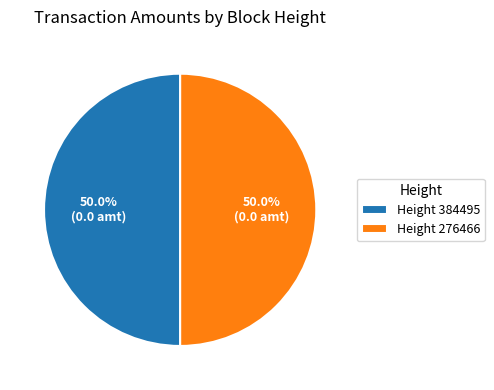

What is the ratio of the value at Height 276466 to the value at Height 384495?

1.0